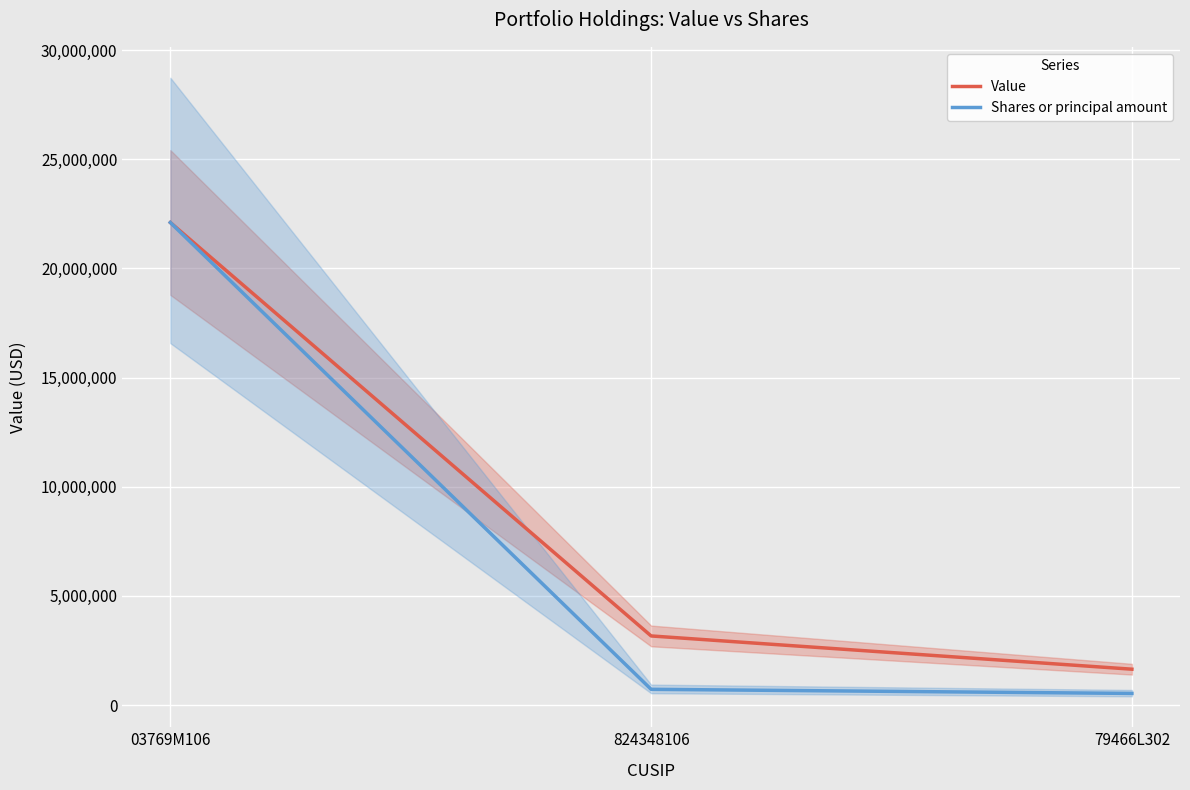

The value of Value at 79466L302 is 438531.4. True or false?

False